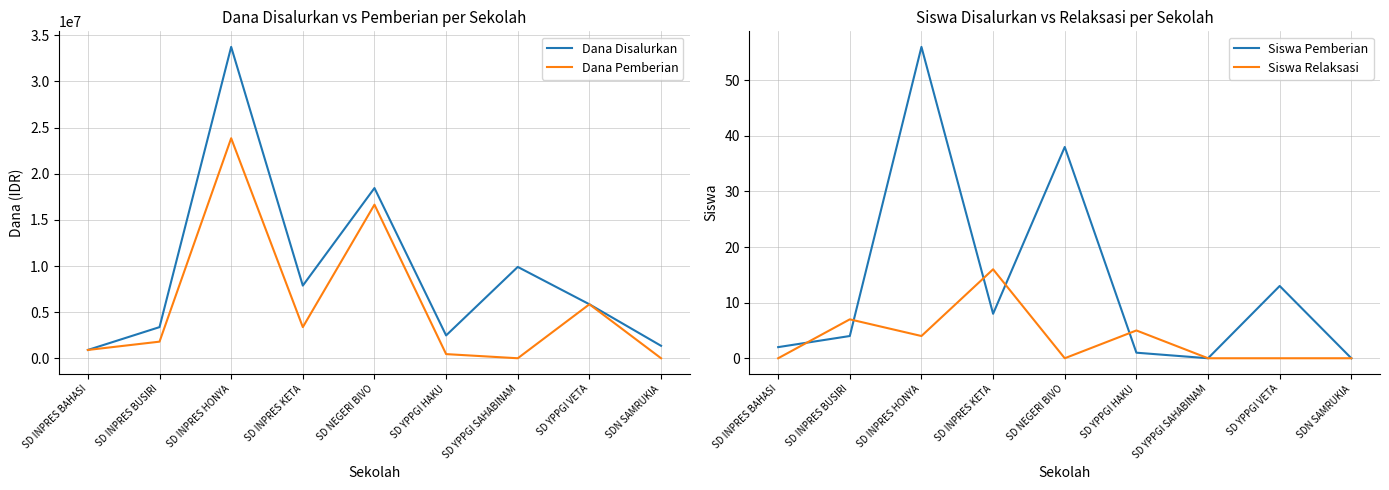

What position from the right is SD YPPGI VETA?

2